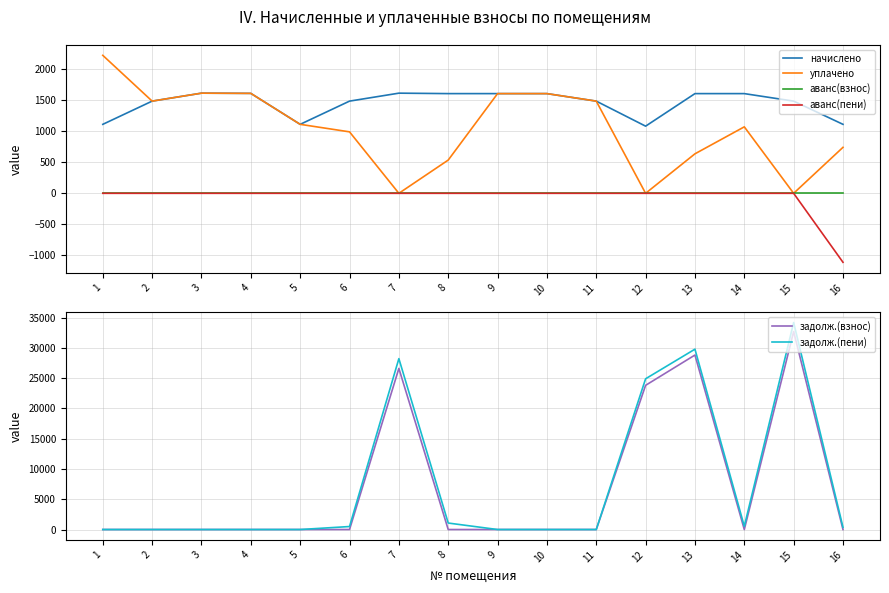

What is the difference between the maximum and minimum values in the аванс(пени) series?

1111.2